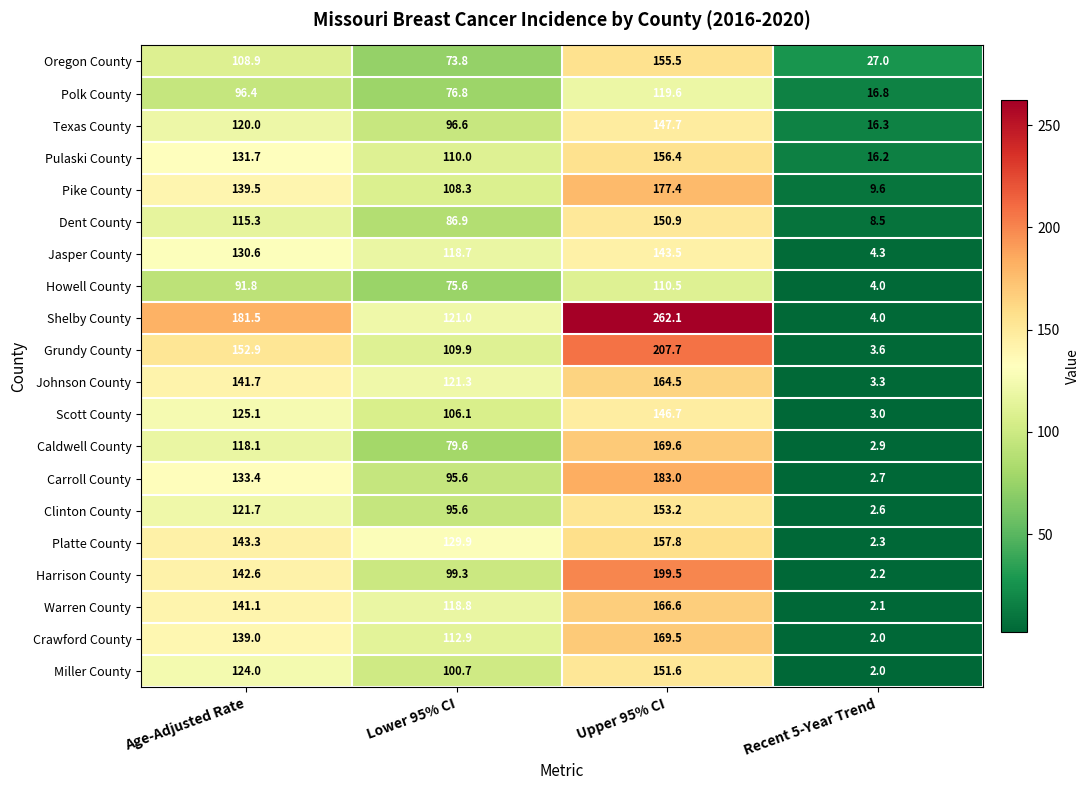

What is the total value across all series at Age-Adjusted Rate?

2598.6